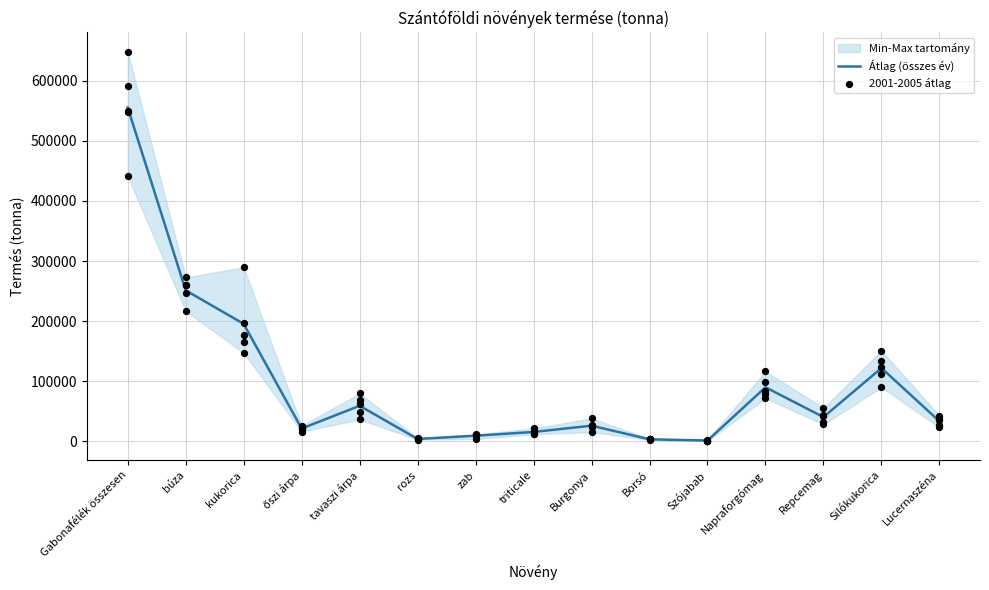

Which series contains the lowest Y value?

2001-2005 átlag